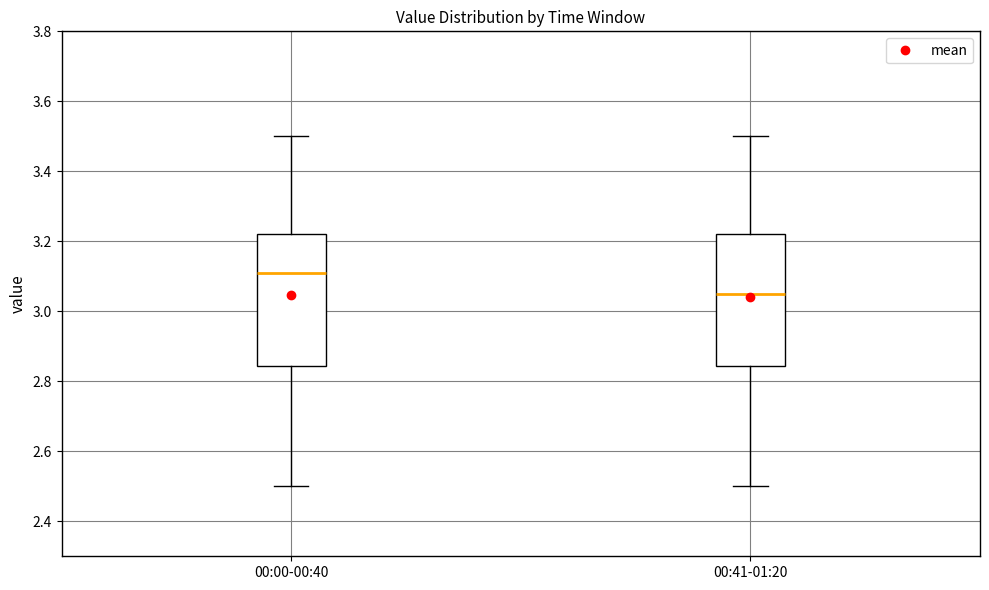

Reading left to right, read every box against the y-axis: the position of its median line, the range the box covers, and the ends of its whiskers. The values are not printed on the chart, so give them approximately, as read against the axis.

00:00-00:40: median 3.12, box 2.84 to 3.22, whiskers 2.50 to 3.50
00:41-01:20: median 3.06, box 2.84 to 3.22, whiskers 2.50 to 3.50